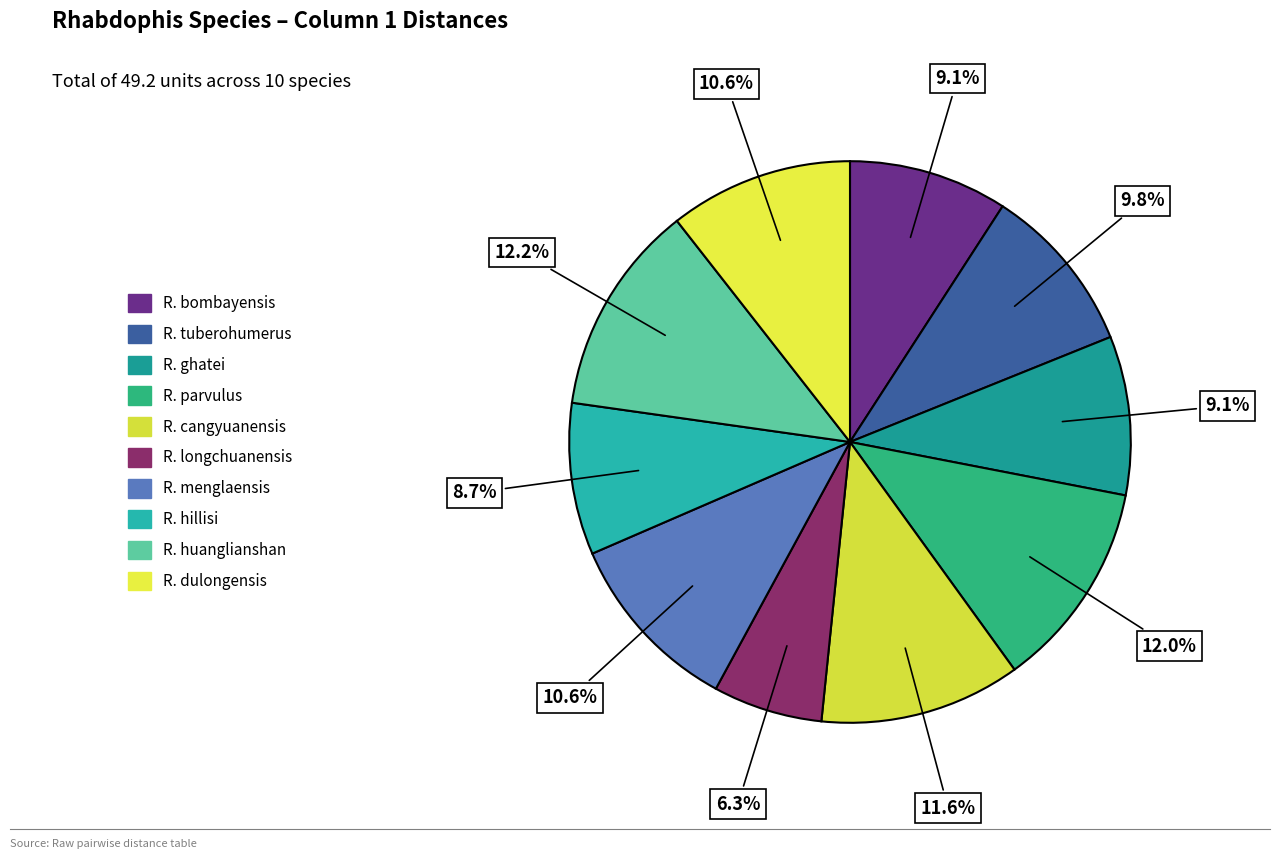

Is there any slice that represents more than half of the pie?

No